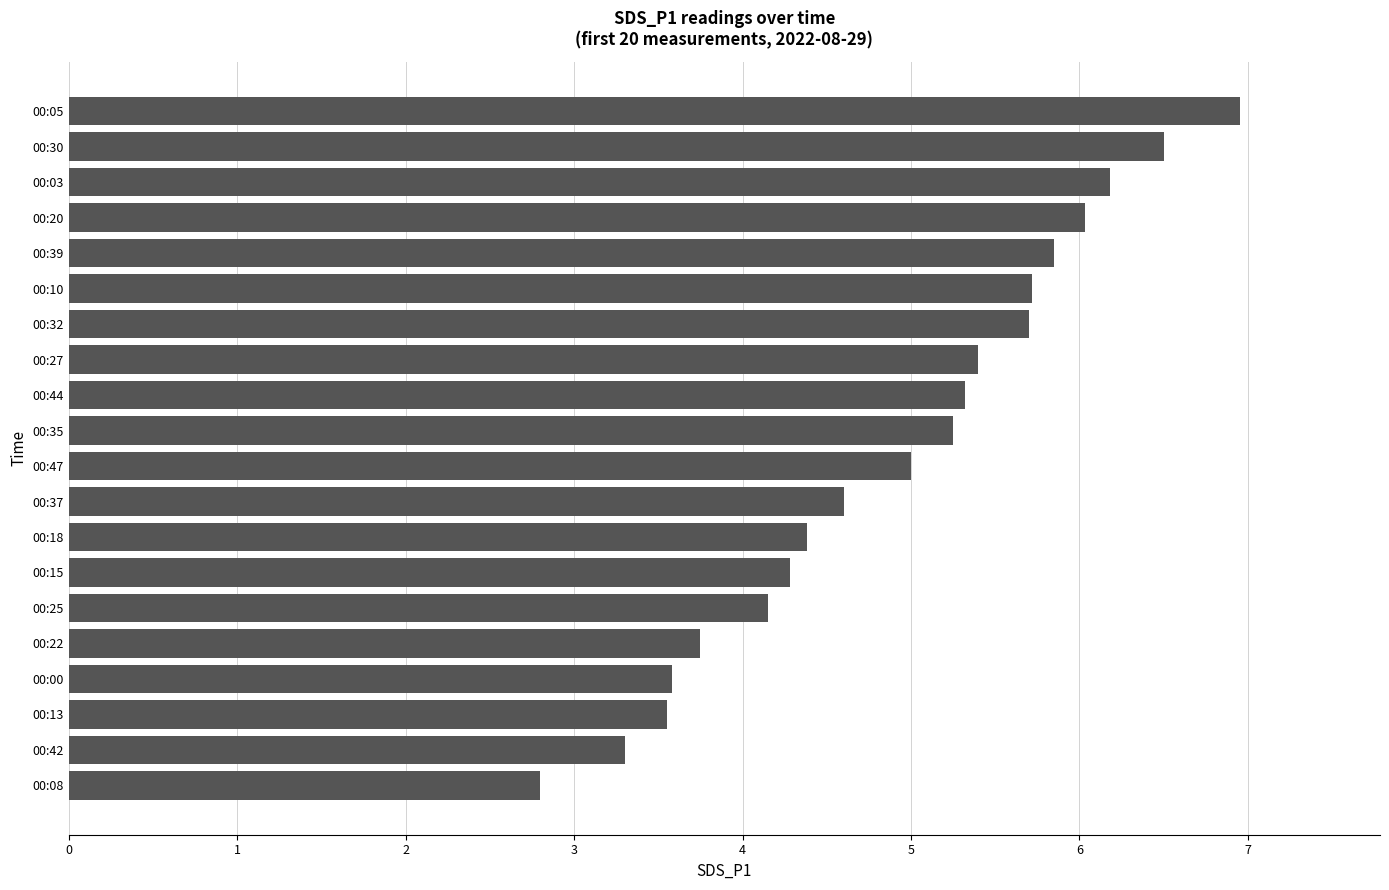

What is the minimum value shown in the chart?

2.8